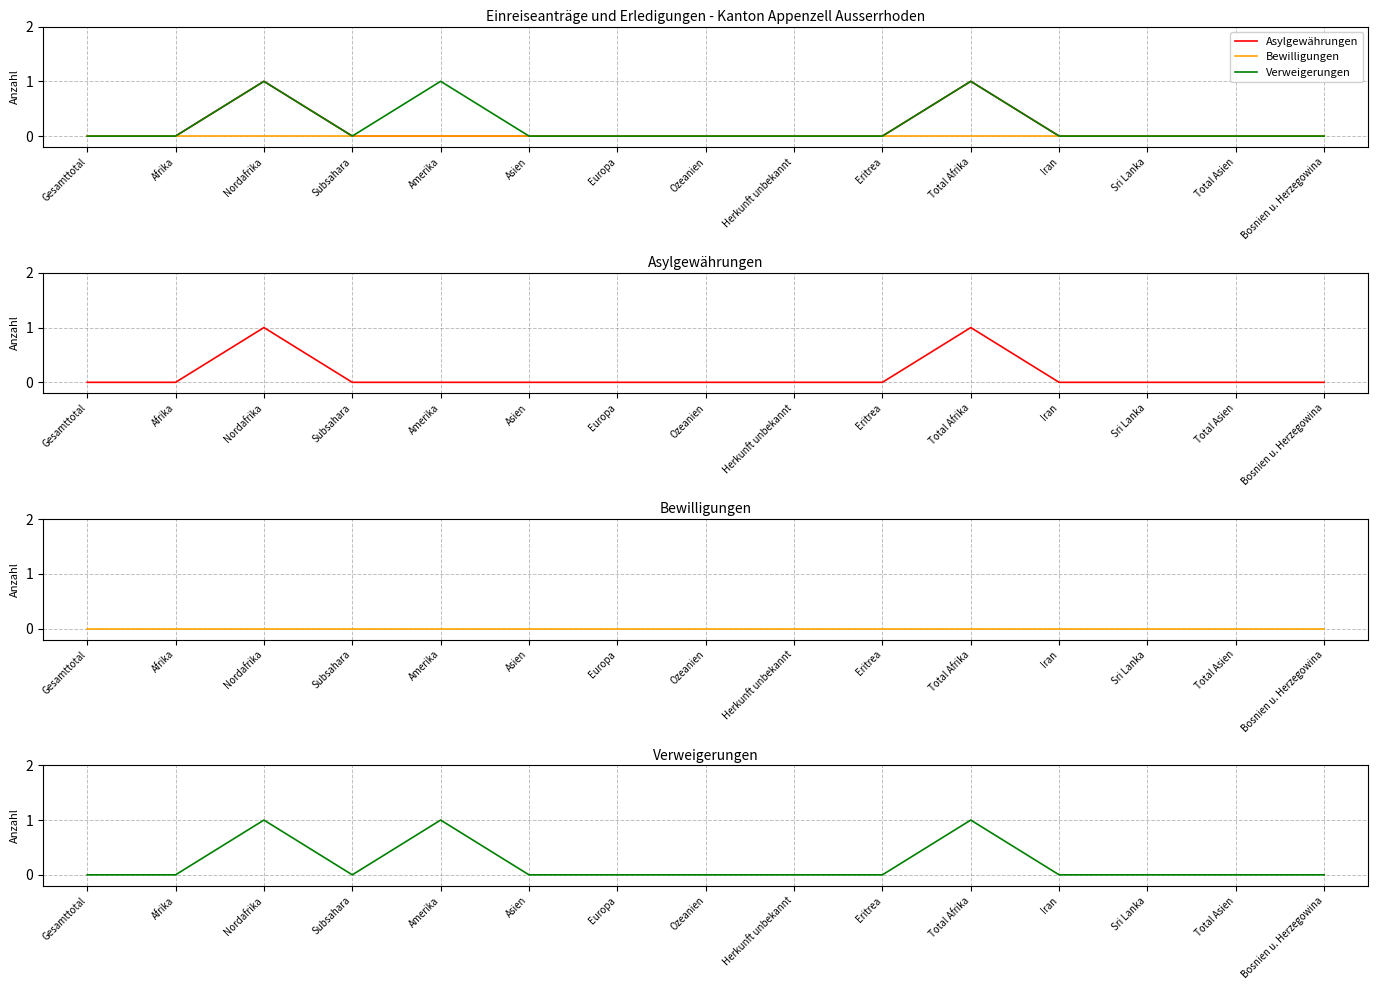

List the labels in order of Asylgewährungen value, smallest first.

Gesamttotal, Afrika, Subsahara, Amerika, Asien, Europa, Ozeanien, Herkunft unbekannt, Eritrea, Iran, Sri Lanka, Total Asien, Bosnien u. Herzegowina, Nordafrika, Total Afrika